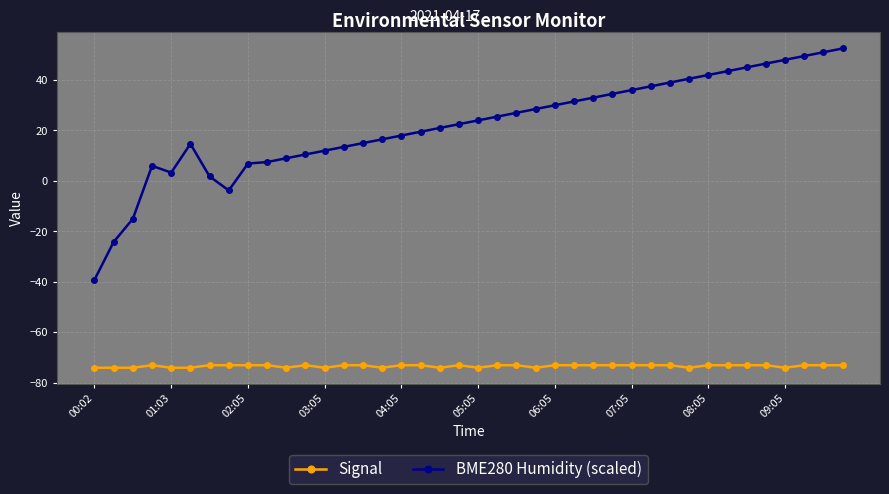

Rank the series by their maximum value, from highest to lowest.

BME280 Humidity (scaled), Signal